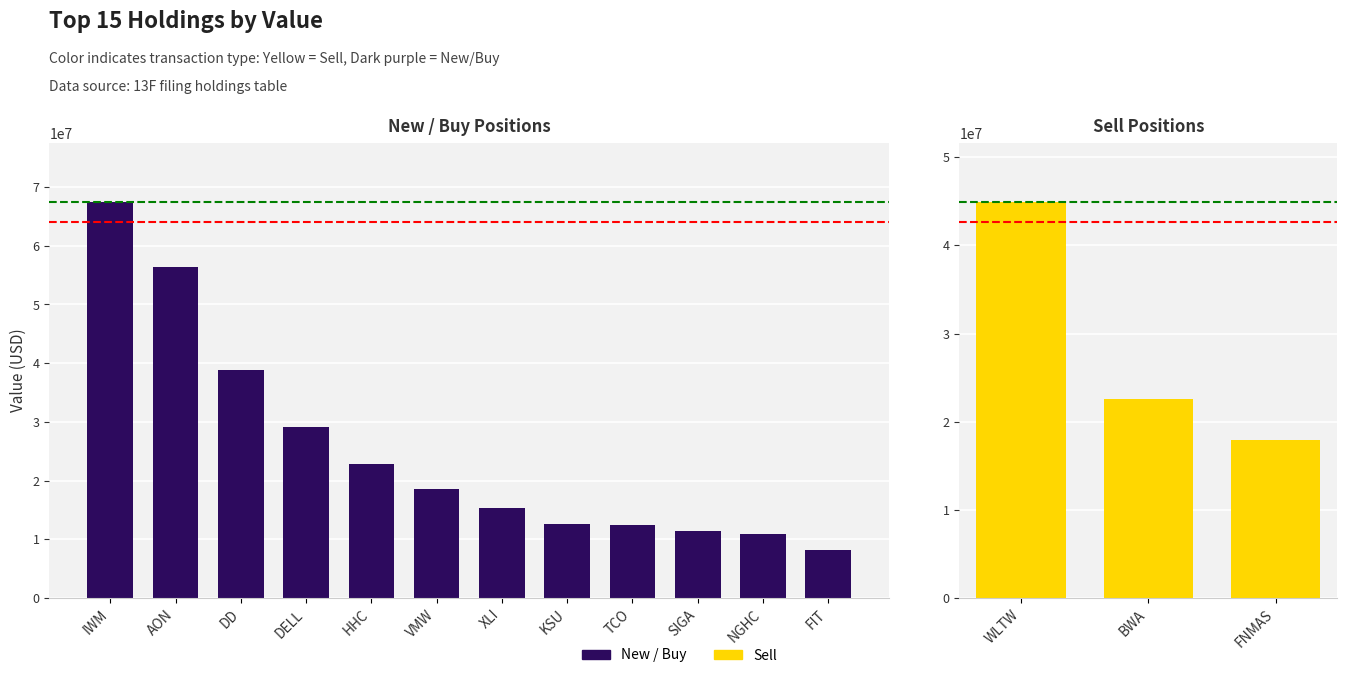

Is it true that the value at BWA is 11792735?

False